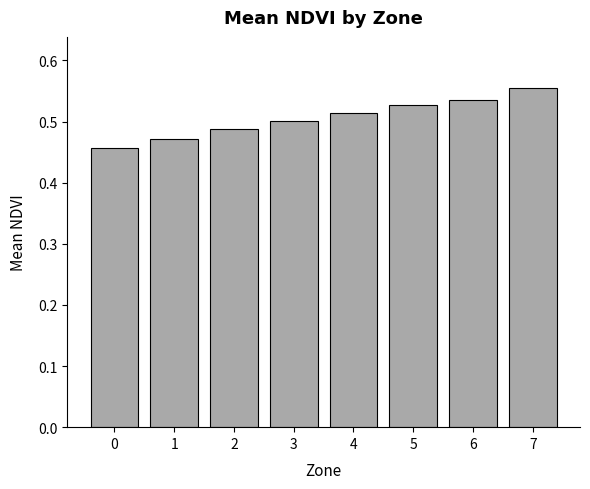

Count the values in the range 0 to 1.

8